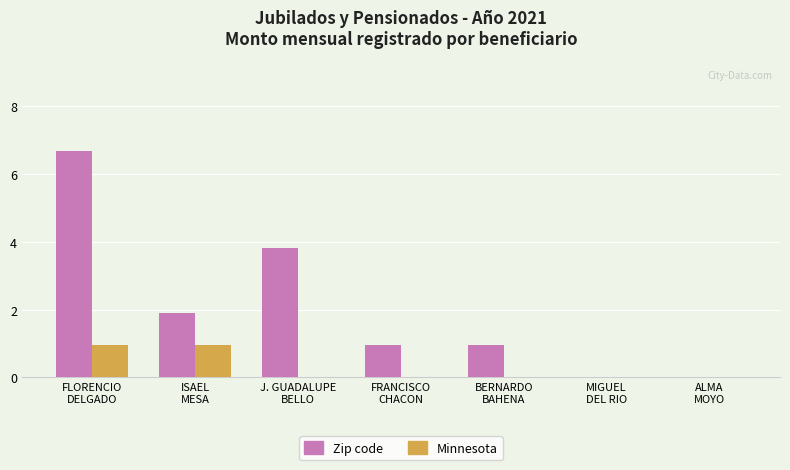

What are all the series names shown in the legend?

Zip code, Minnesota